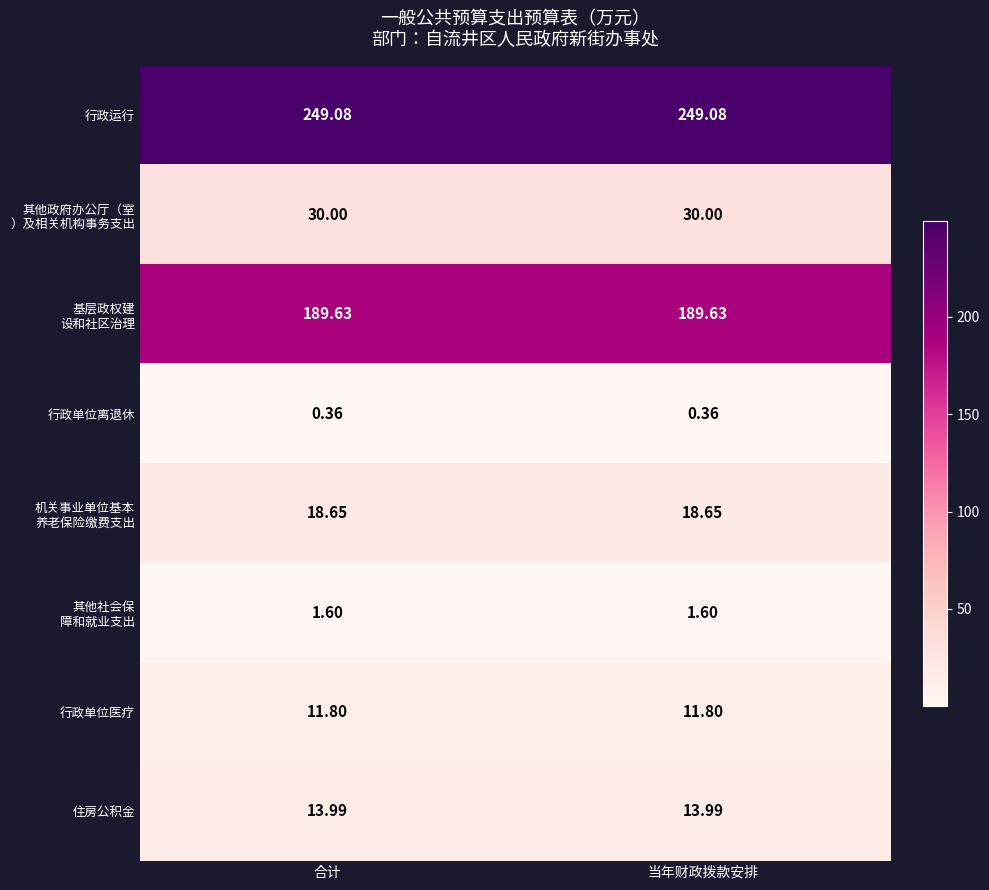

Which series has the largest total across all categories?

行政运行